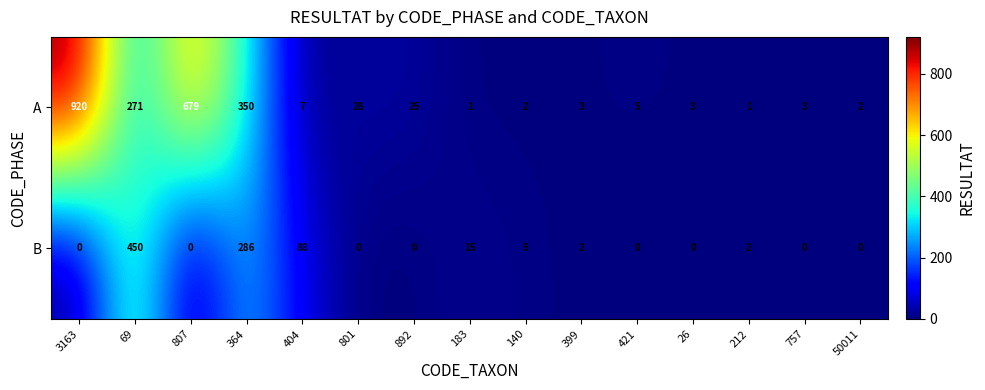

Which series changed the most between 364 and 421?

A